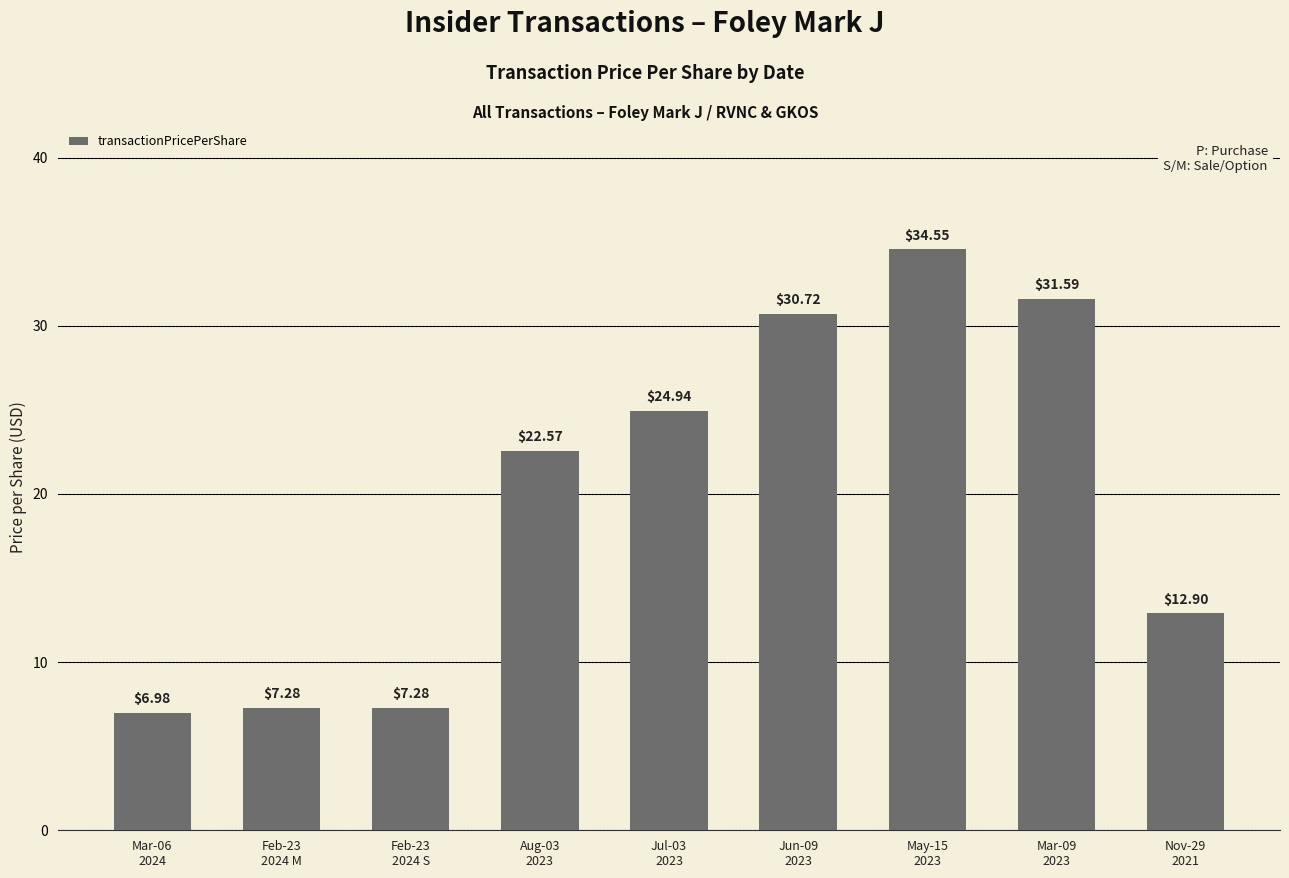

Approximately how many times larger is the value at Jul-03
2023 compared to Jun-09
2023?

0.8